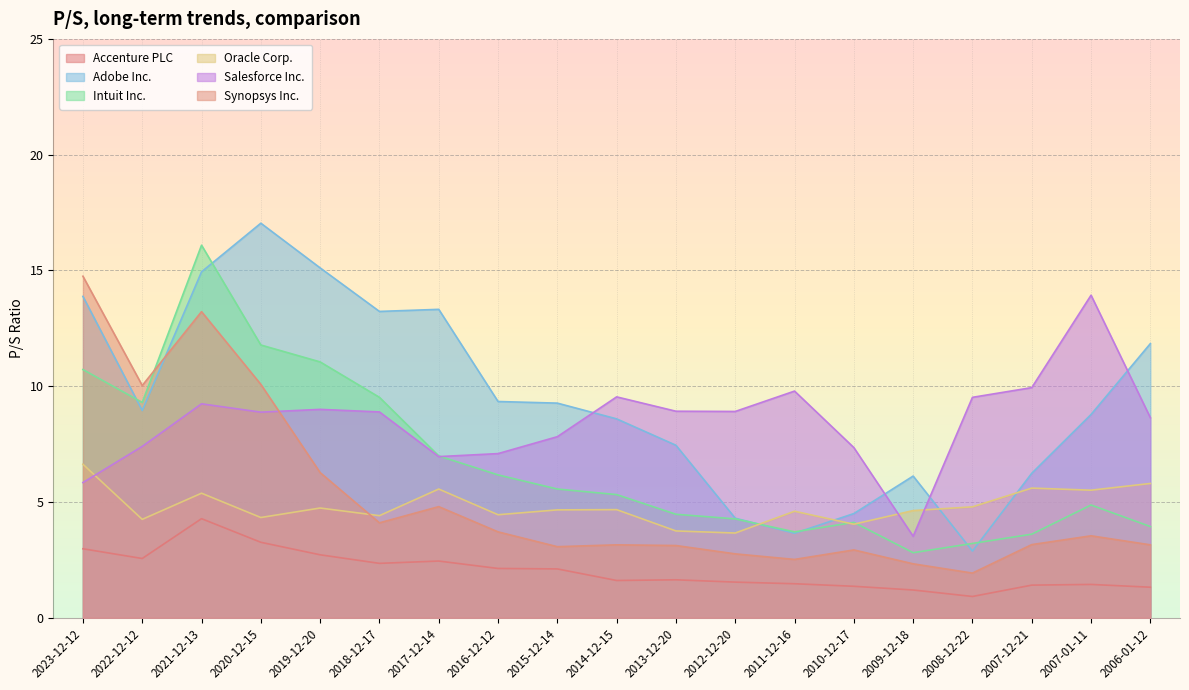

At which label does Intuit Inc. reach its peak?

2021-12-13